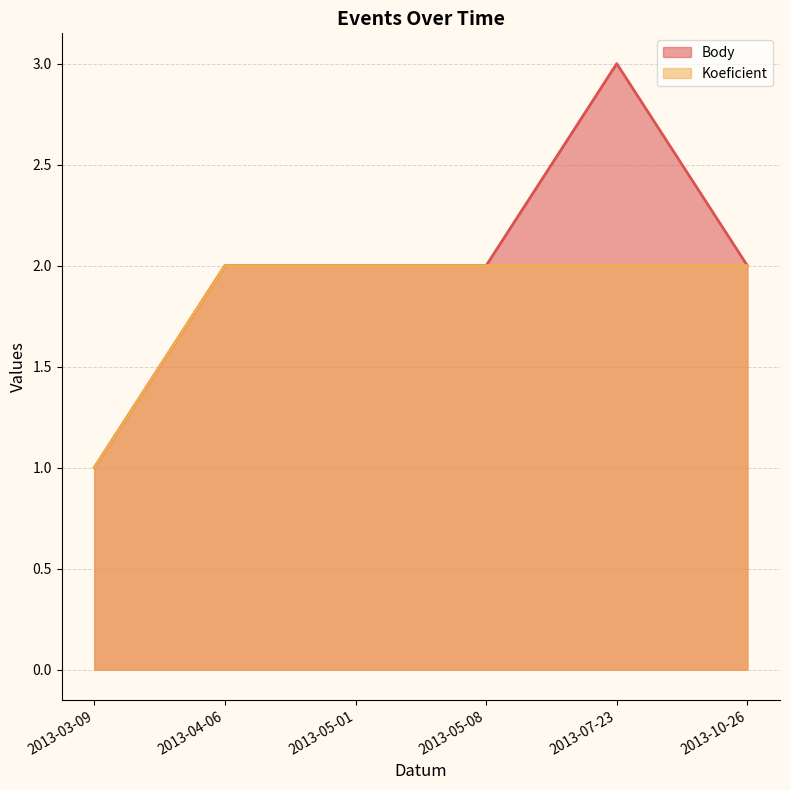

True or false: Body and Koeficient intersect in this chart.

False